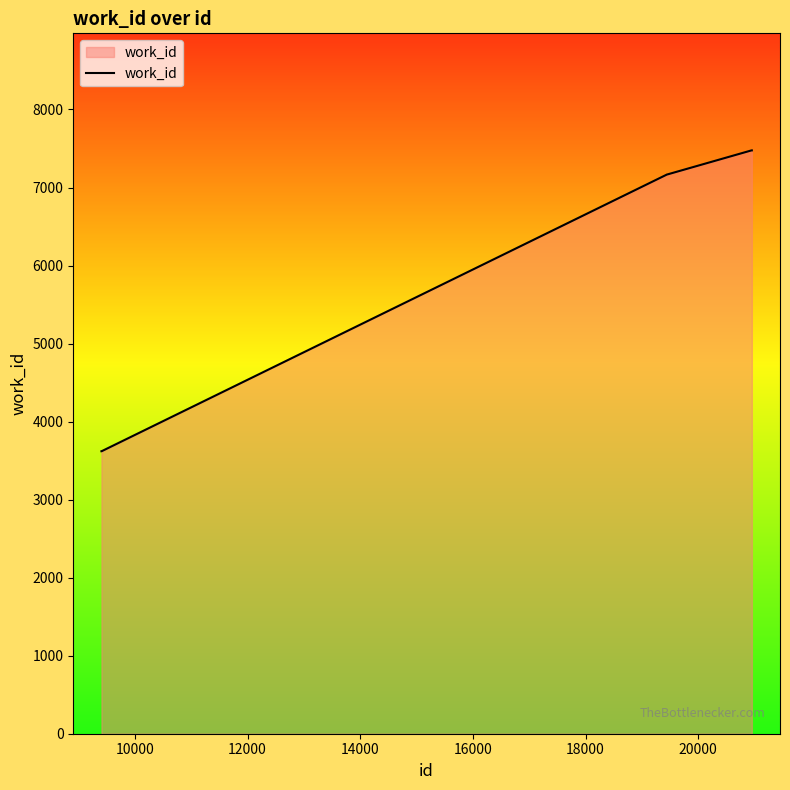

Does the chart have visible grid lines?

No